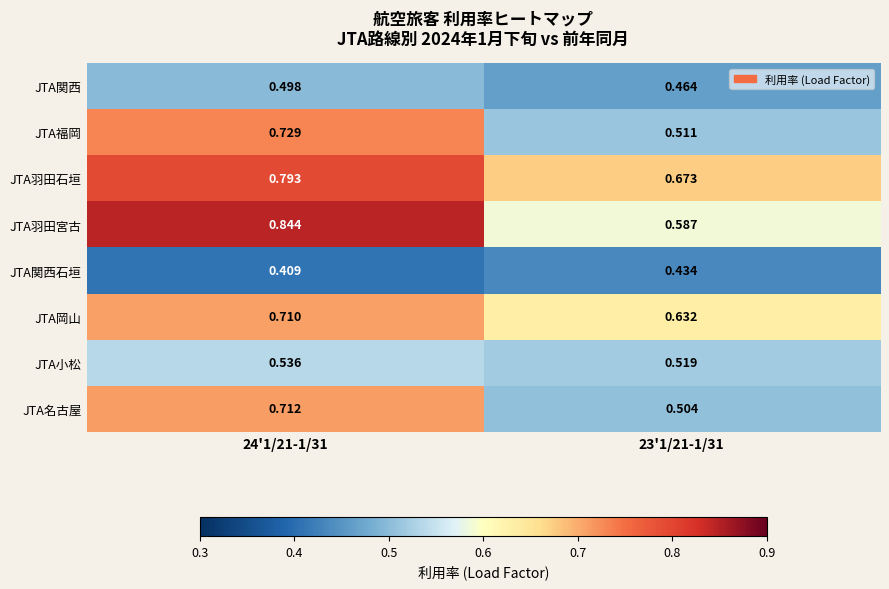

Which series has the largest total across all categories?

JTA羽田石垣